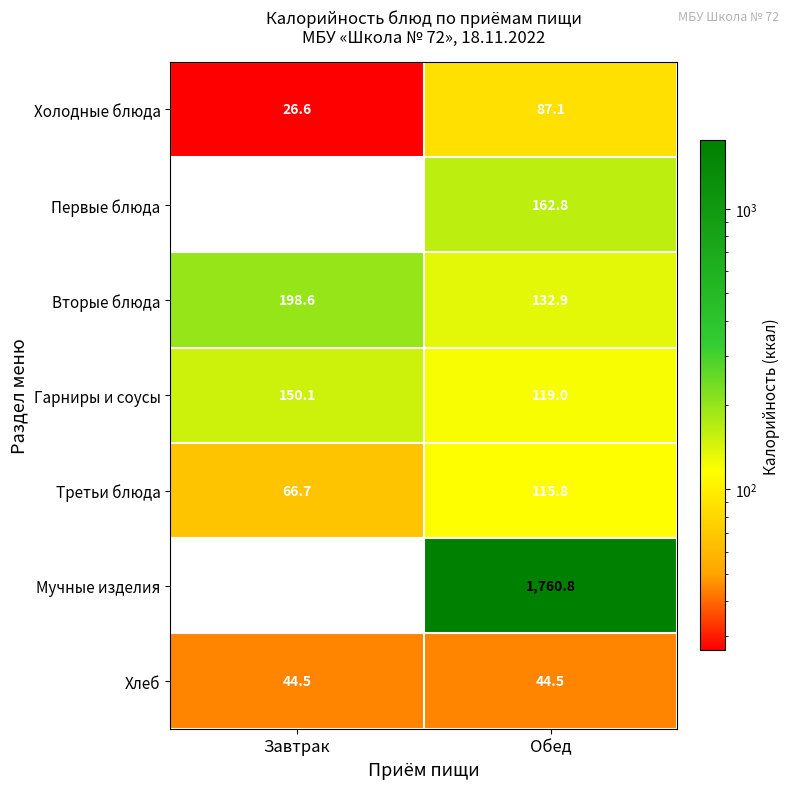

What is the sum of the Гарниры и соусы values at Обед and Завтрак?

269.1